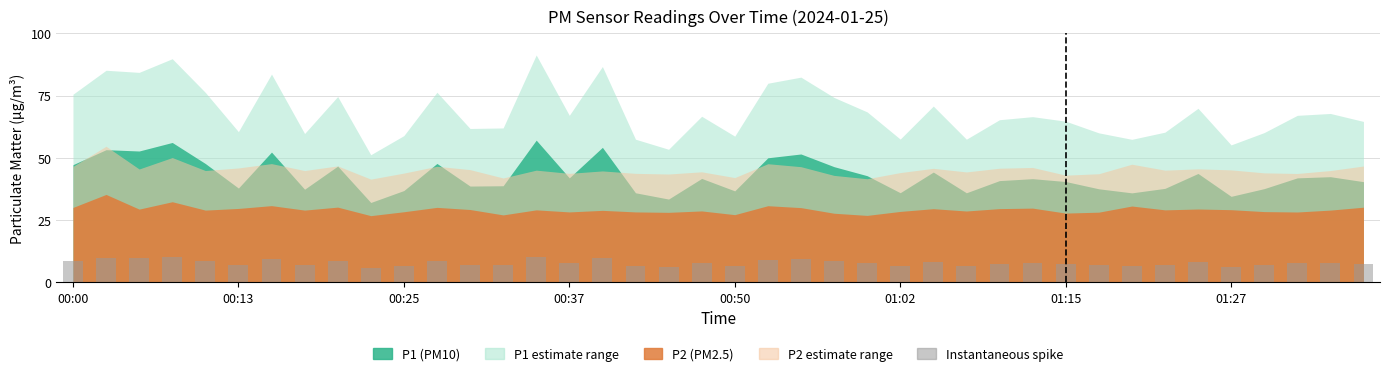

What is the value of the 13th bar from the left?

6.9